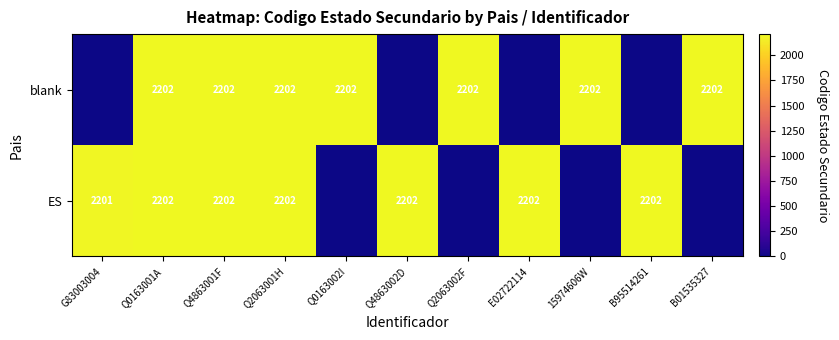

Count the number of data series in this chart.

2